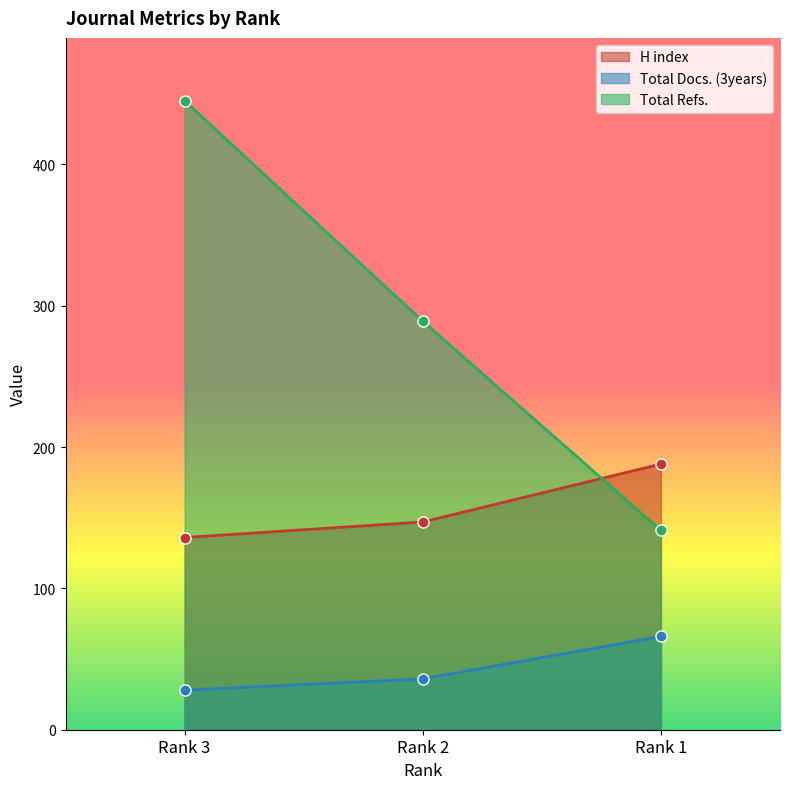

How many Total Refs. values are between 141 and 445?

3